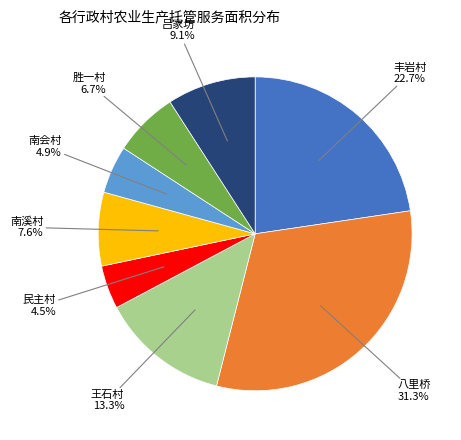

Does any single category account for the majority?

No